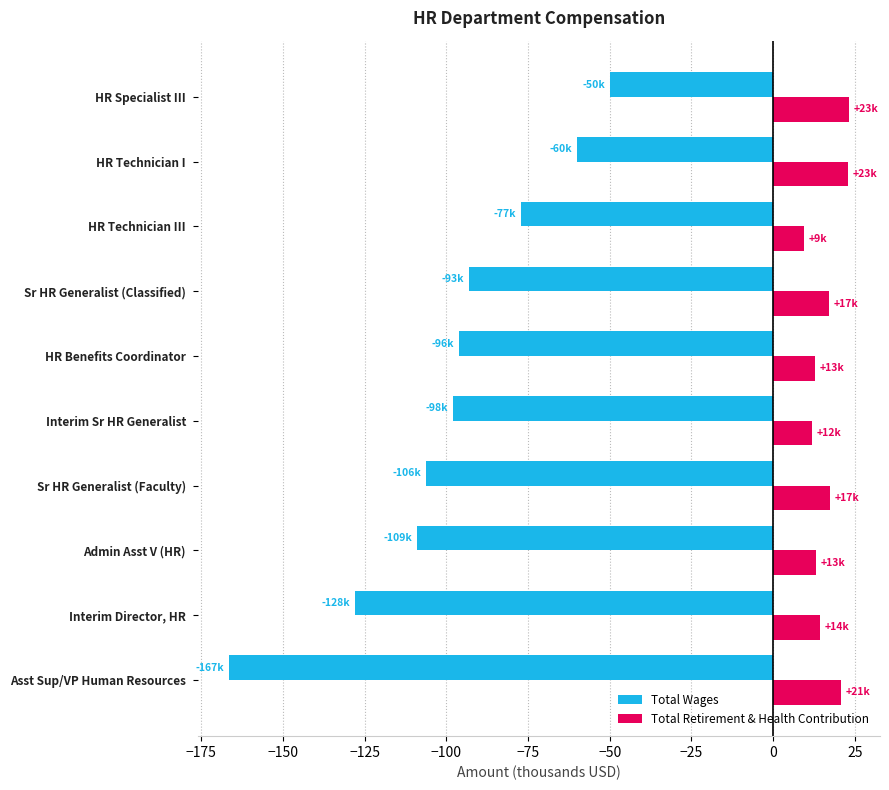

Which series has the widest spread of values?

Total Wages